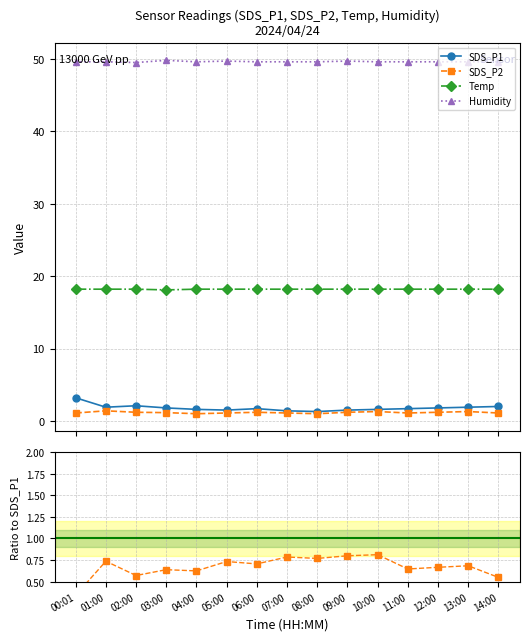

The Temp series shows 18.1 at 03:00. True or false?

True